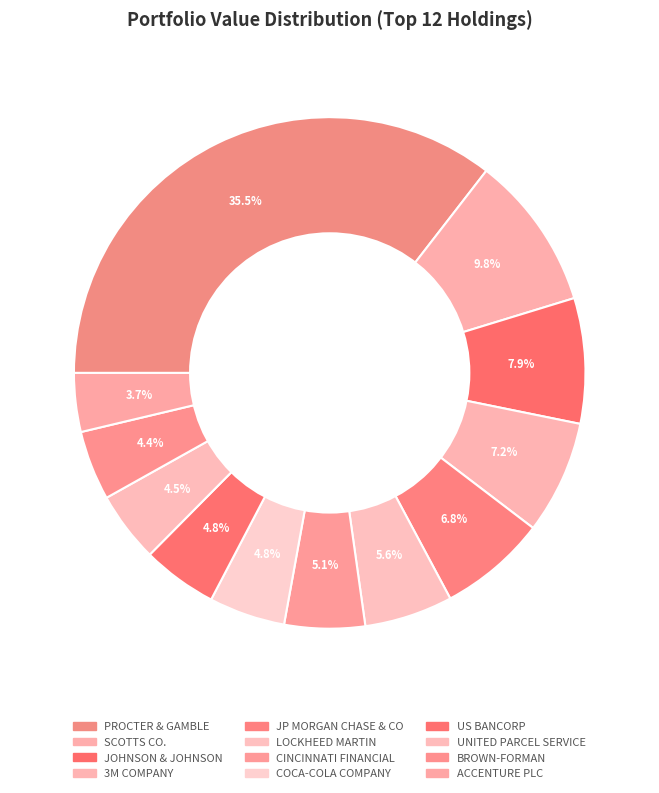

How many slices are in this pie chart?

12